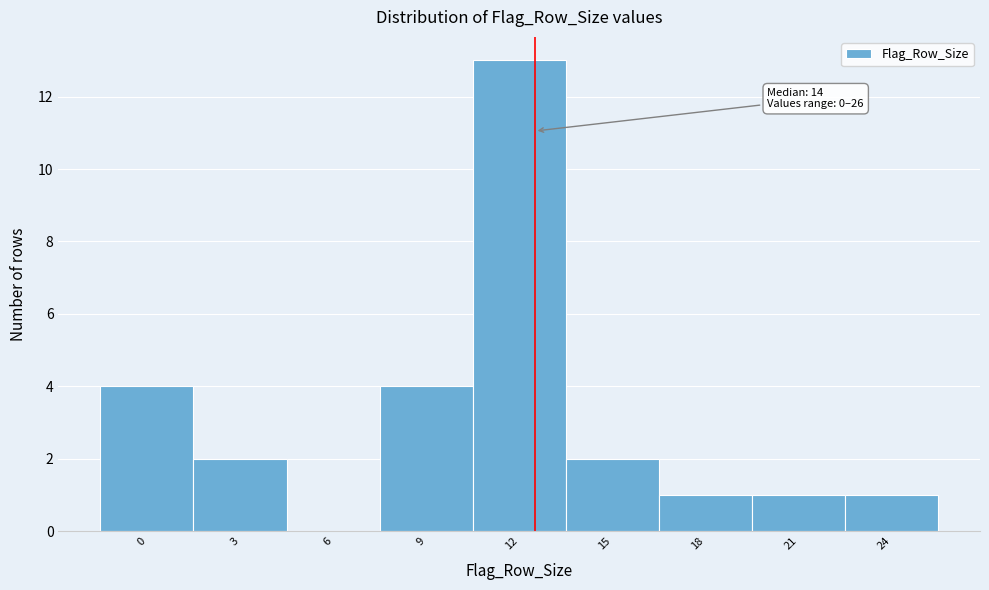

Reading left to right, what are all the values shown in this chart?

0=4	3=2	6=0	9=4	12=13	15=2	18=1	21=1	24=1